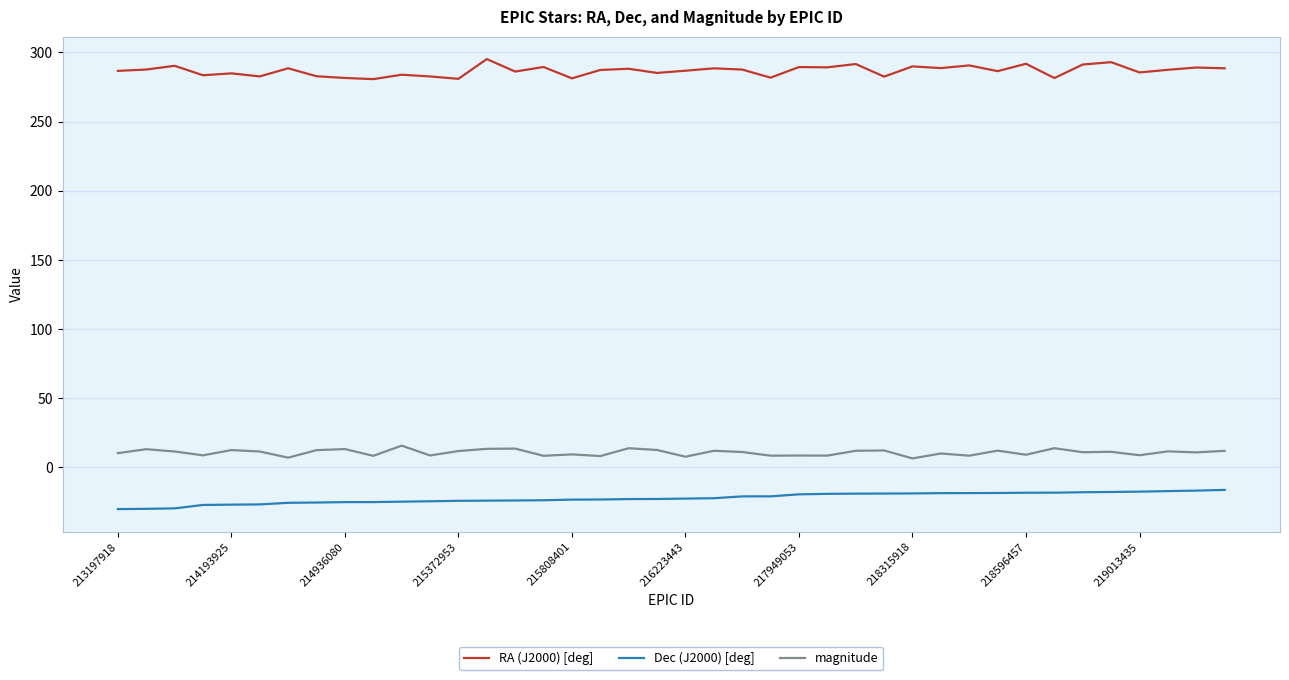

What is the smallest value displayed?

-30.3